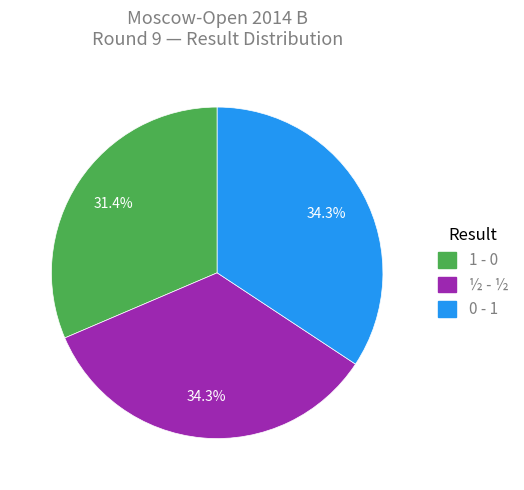

To the nearest percent, what portion does ½ - ½ represent?

34%